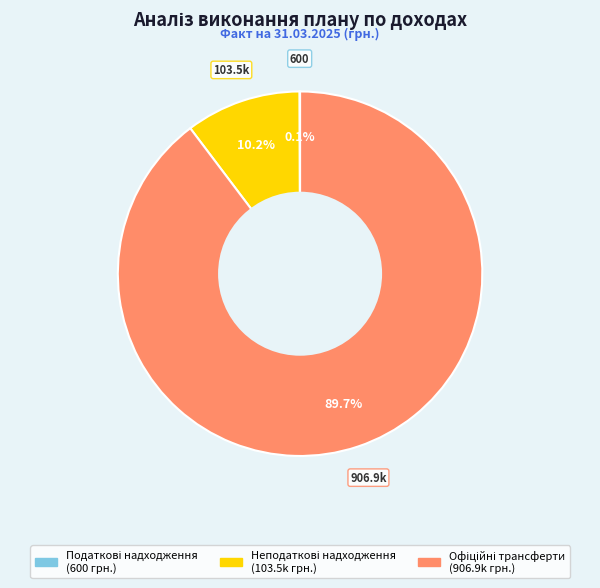

Is there a majority slice in this chart?

Yes